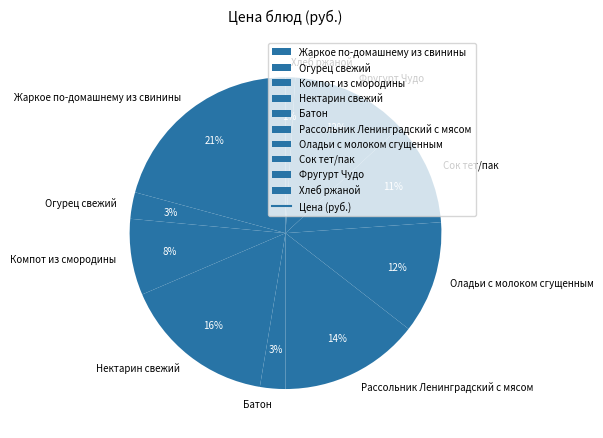

Do Огурец свежий and Оладьи с молоком сгущенным together represent more than half of the pie?

No